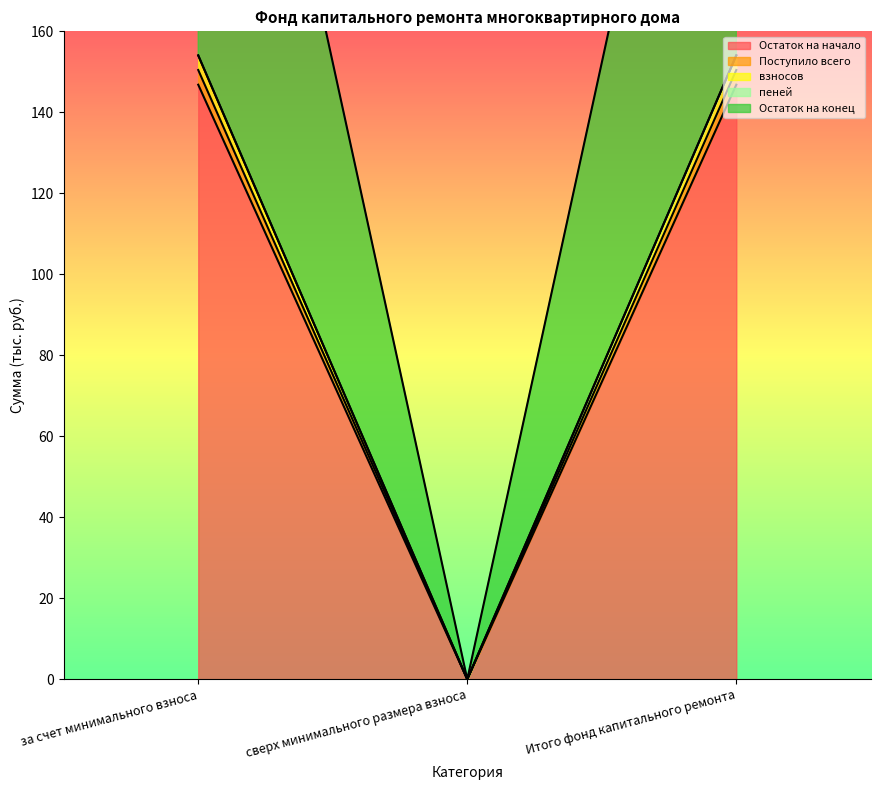

Which category has the lowest value across all series?

сверх минимального размера взноса